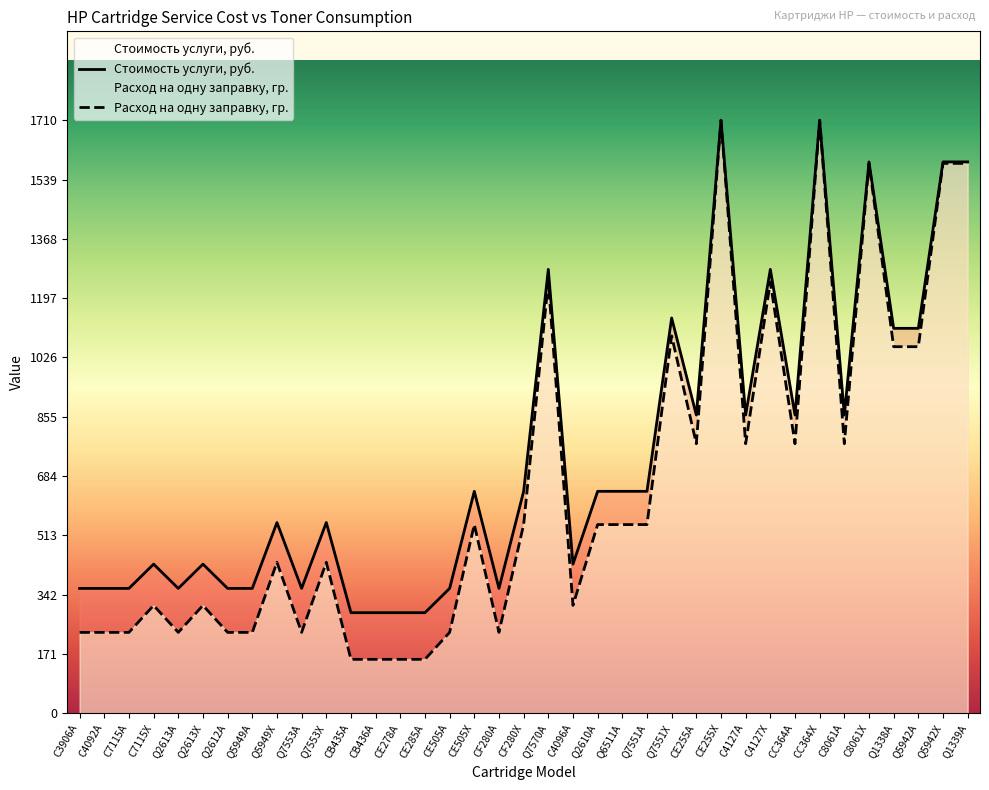

What is the minimum value shown in the chart?

155.5